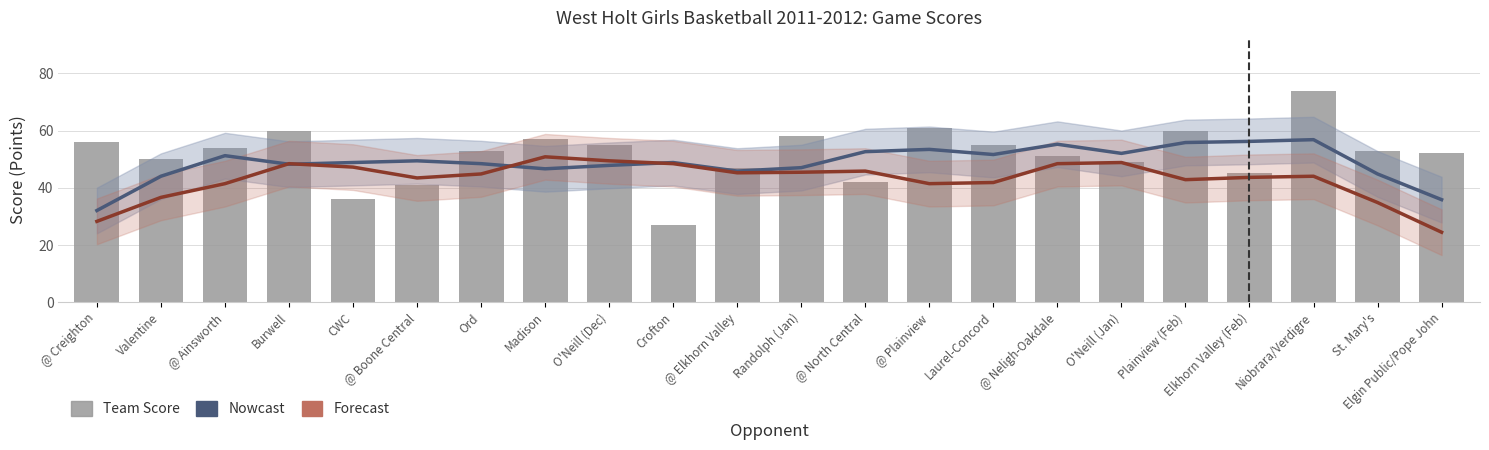

What is the difference between the maximum and minimum values in the Forecast series?

26.4